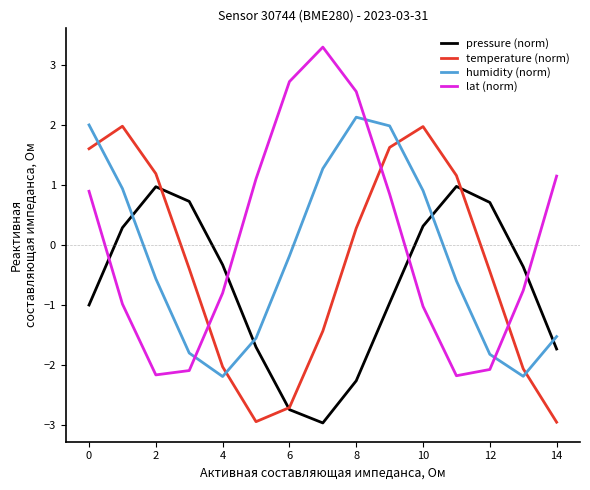

How many intersections are there between lat (norm) and temperature (norm)?

3